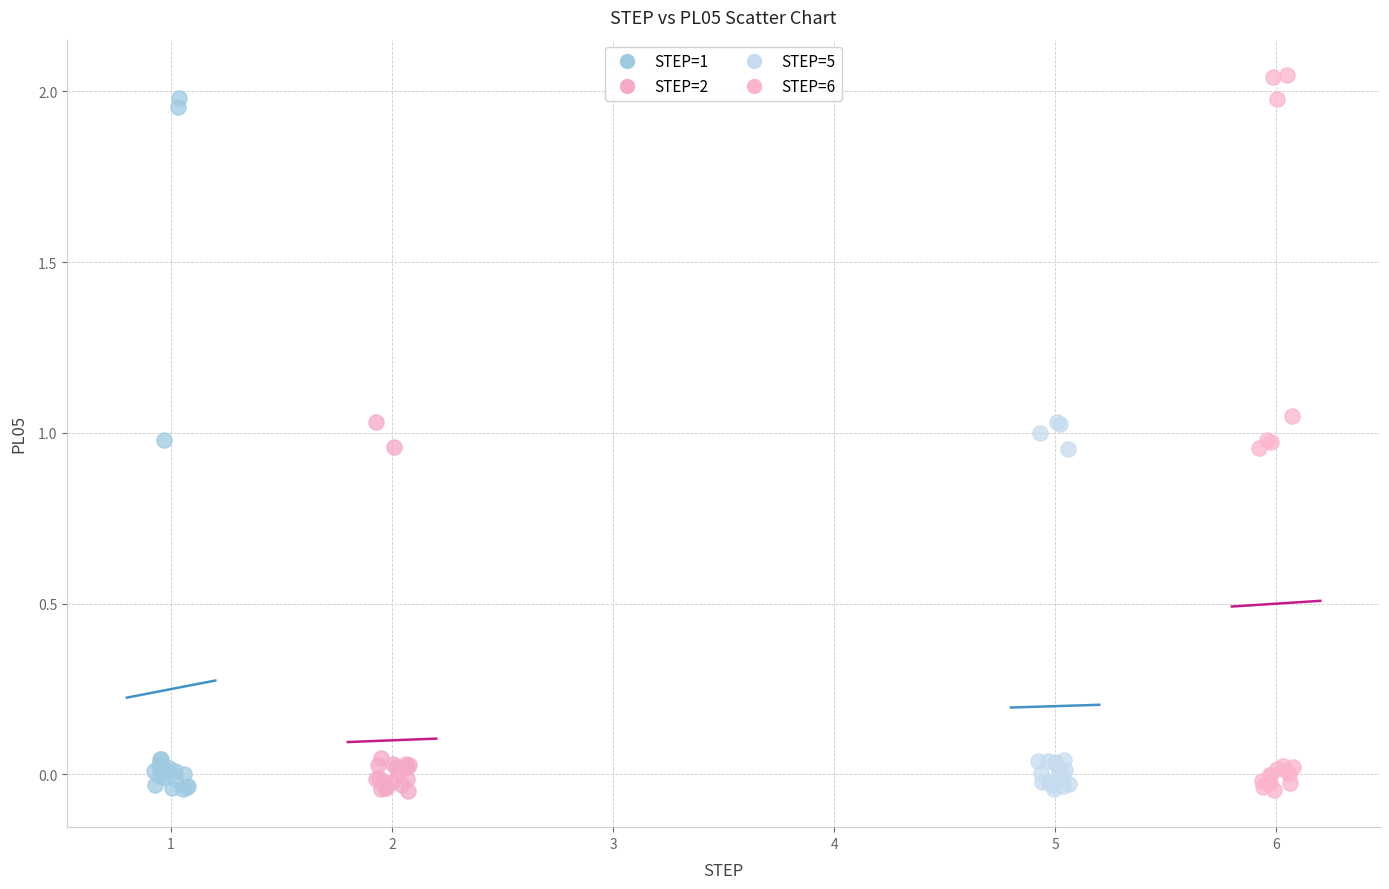

Which series has the largest Y range (max minus min)?

STEP=6